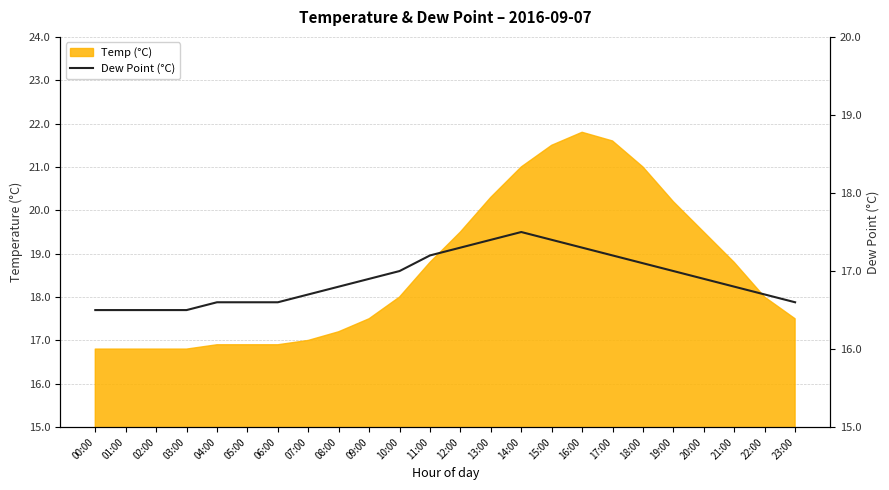

What is the label of the 19th point from the left?

18:00